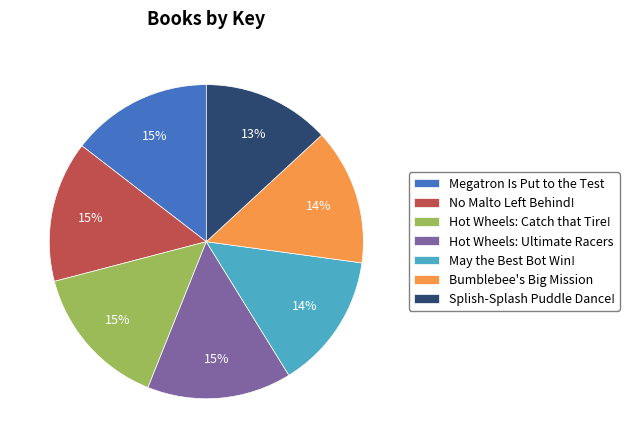

Approximately how many times larger is the value at Splish-Splash Puddle Dance! compared to Megatron Is Put to the Test?

0.9